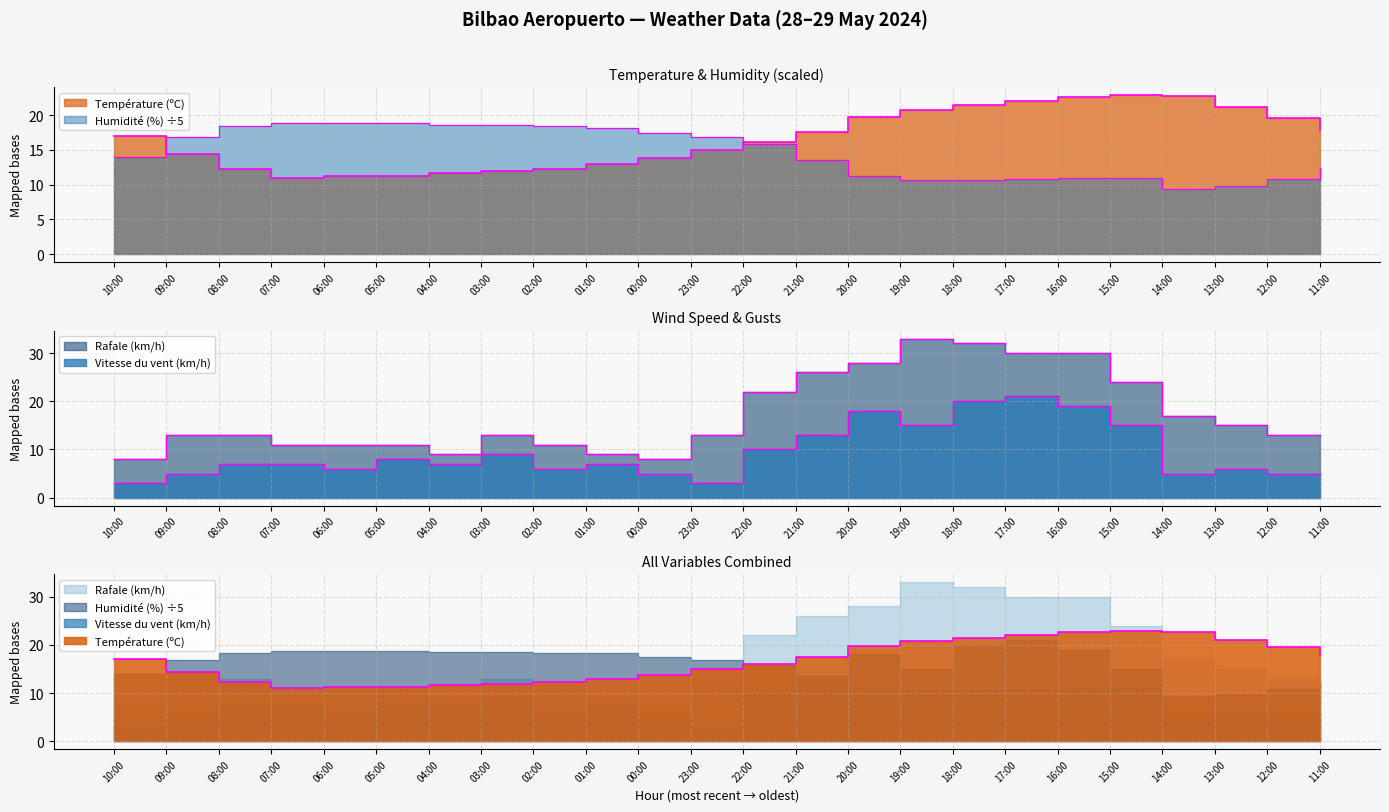

Between 10:00 and 22:00, which series saw the biggest shift?

Rafale (km/h)